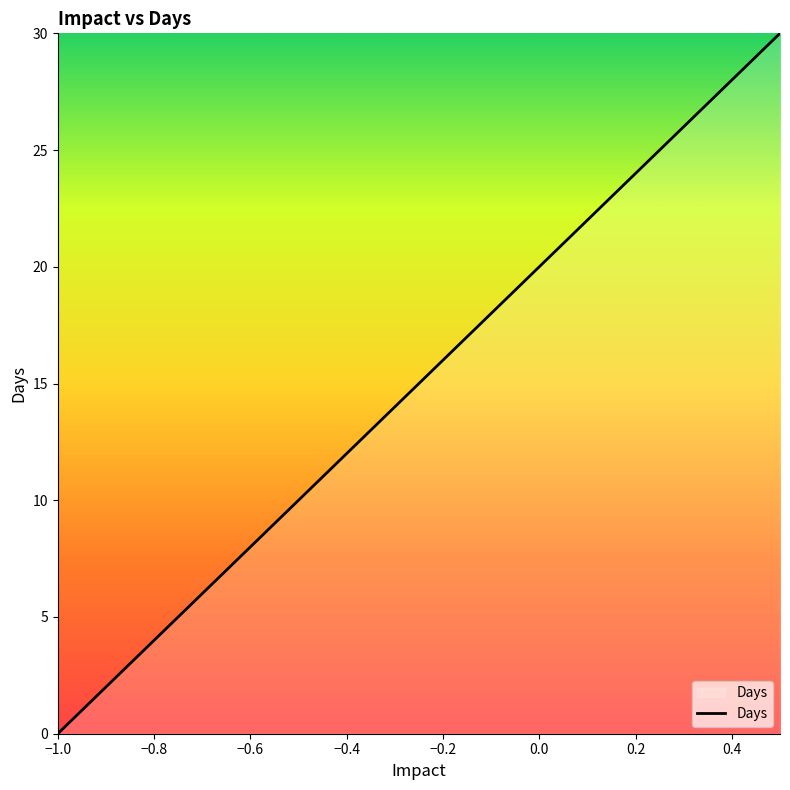

What is the difference between the maximum and minimum values?

30